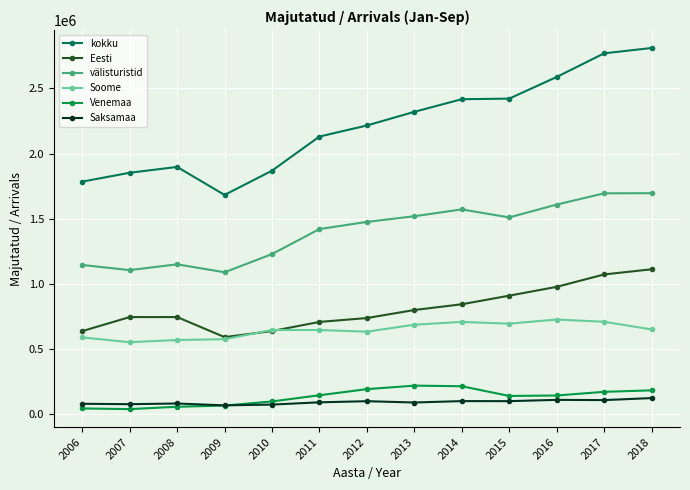

What is the value of the Saksamaa point at the 11th from the left?

111885